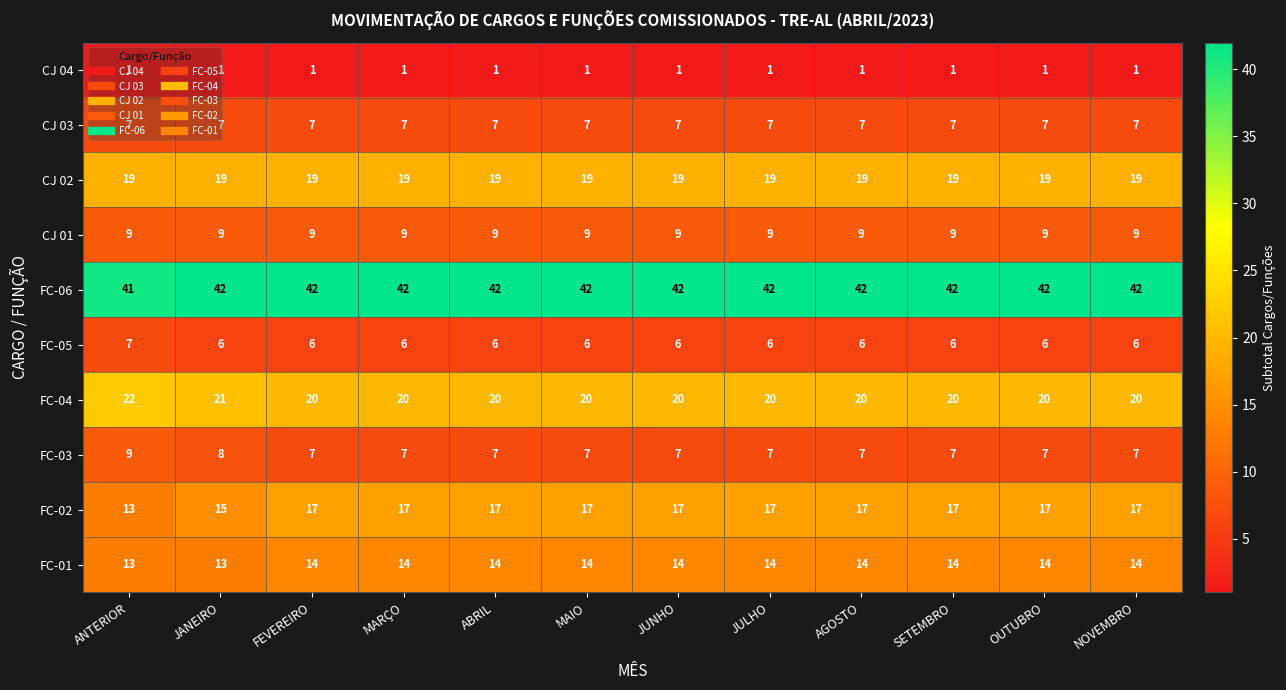

How many categories are shown in the chart?

12